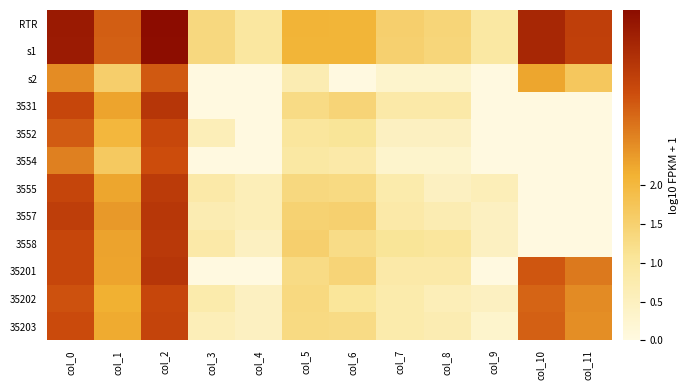

What is the spread (max minus min) of values at col_3?

1.3